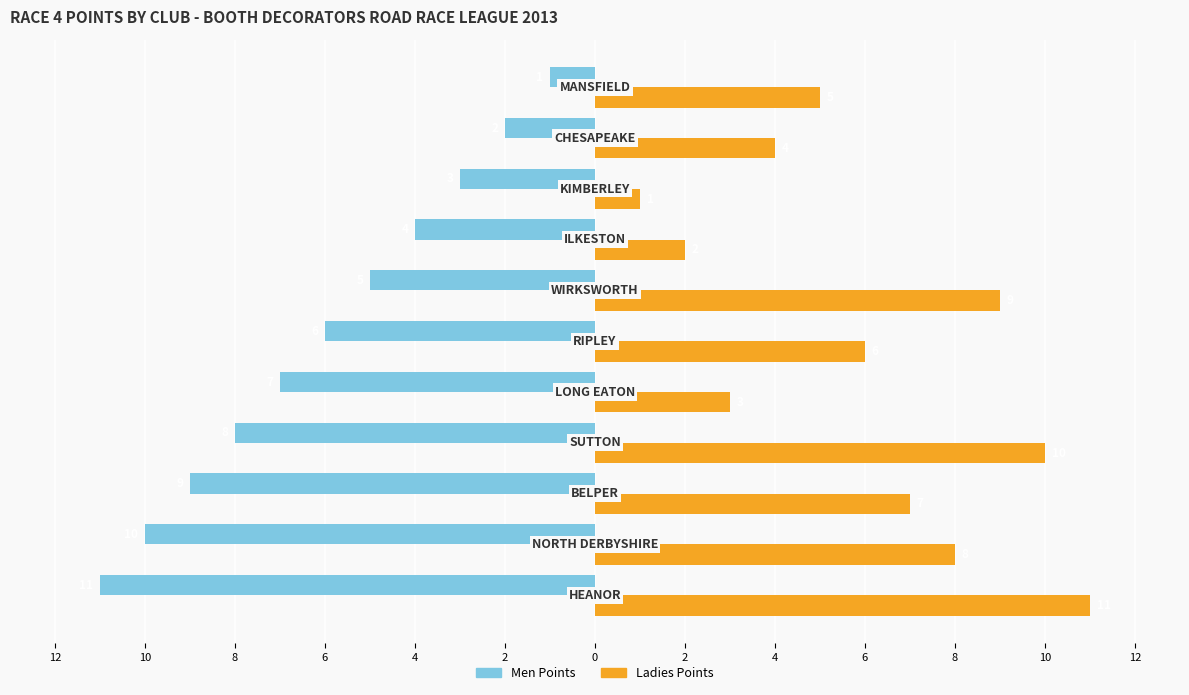

What are all the series names shown in the legend?

Men Points, Ladies Points